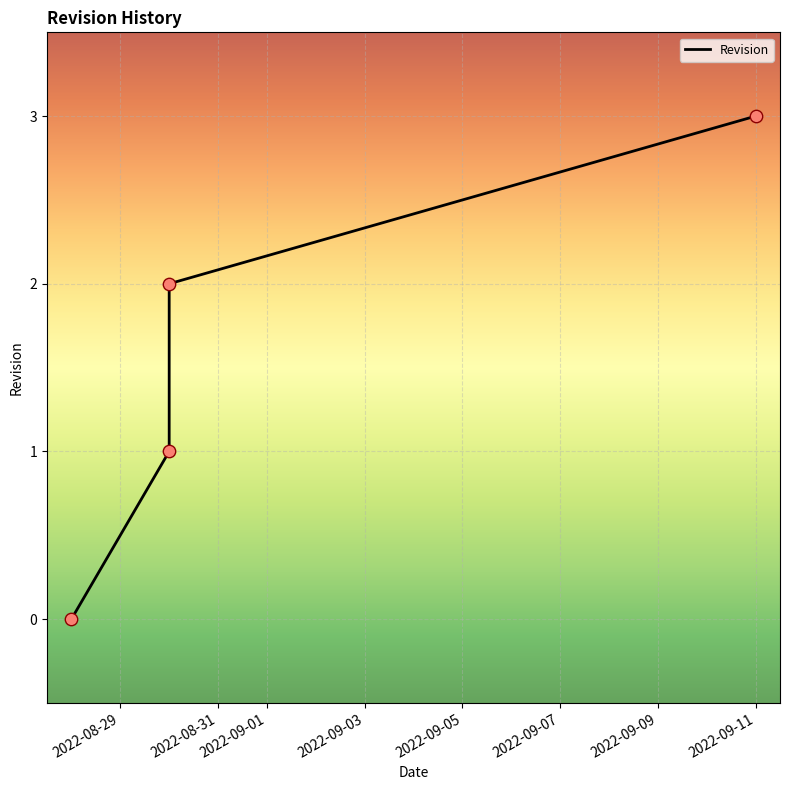

What is the change in value from 2022-08-29 to 2022-09-01?

+2